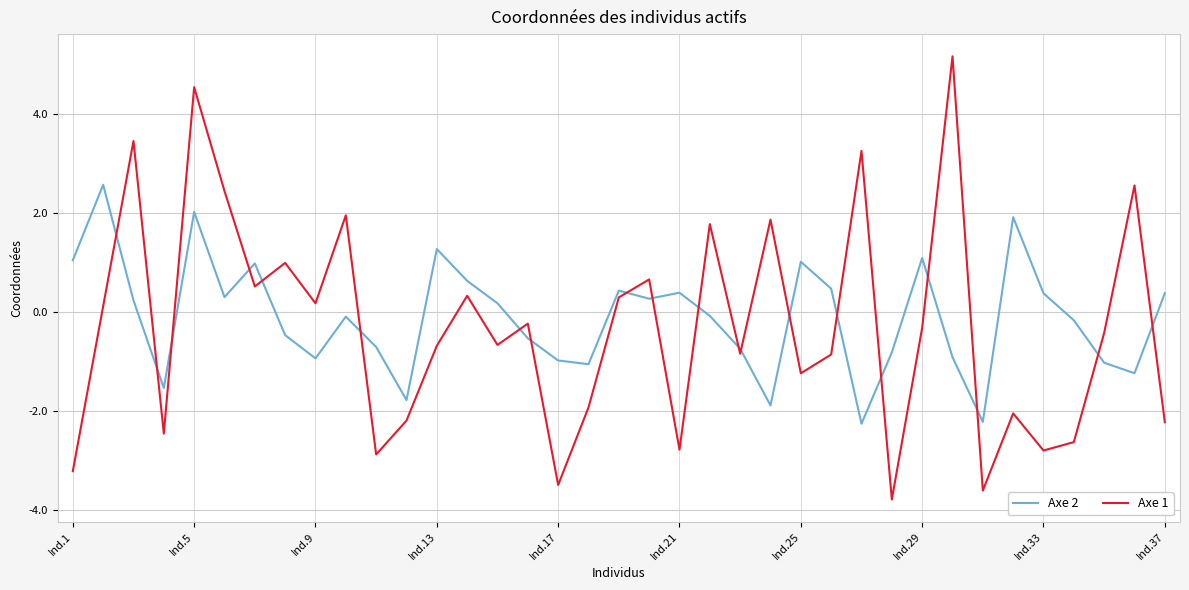

How many positive values does the Axe 2 series have?

18